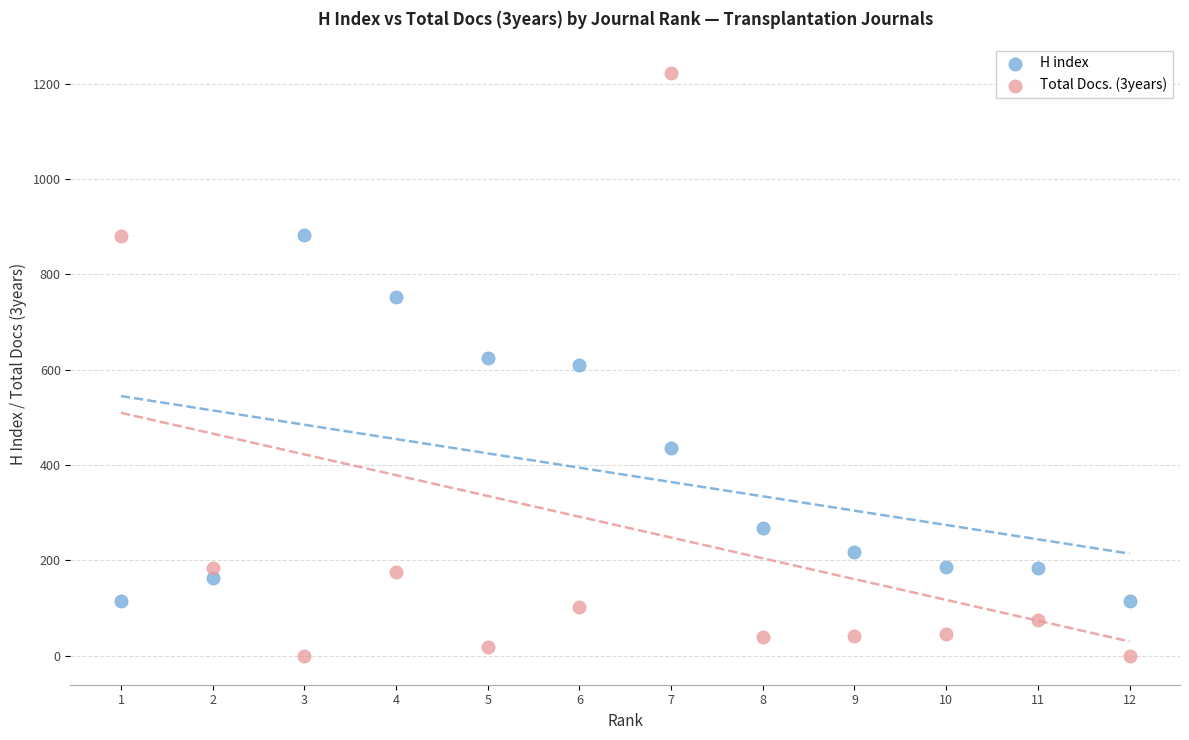

Which series reaches the minimum Y coordinate?

Total Docs. (3years)